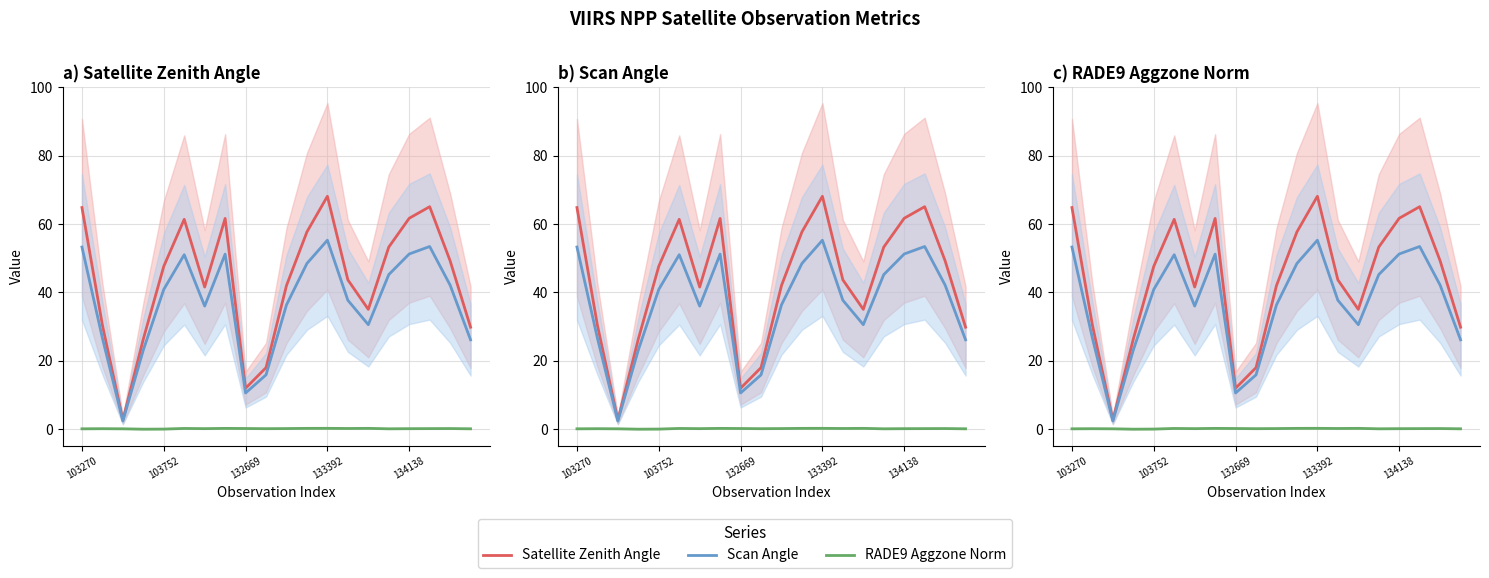

At which label is Scan Angle closest to 28?

103752